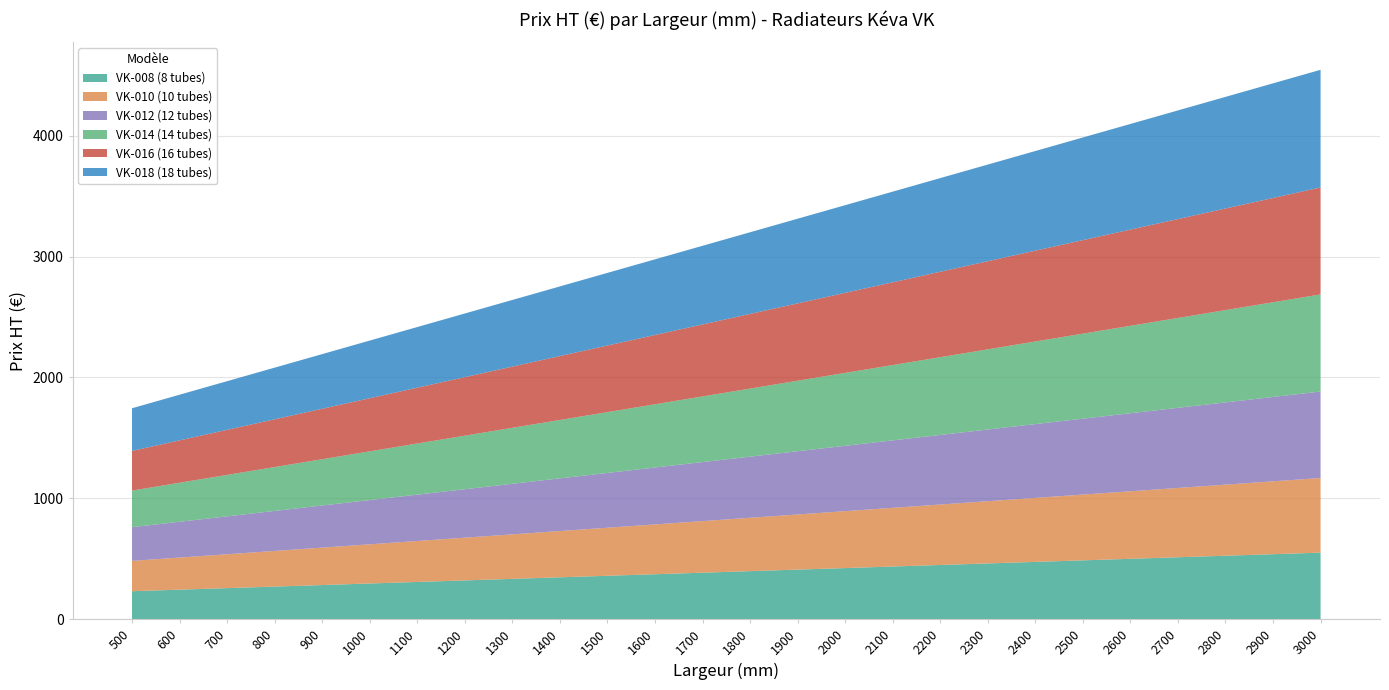

Reading left to right, extract all data points from this chart.

VK-008 (8 tubes): 231.6	244.3	257.1	269.9	282.6	295.4	308.1	320.9	333.7	346.4	359.2	372.0	384.7	397.5	410.3	423.0	435.8	448.6	461.3	474.1	486.8	499.6	512.4	525.1	537.9	550.6
VK-010 (10 tubes): 250.9	265.6	280.2	294.9	309.5	324.2	338.8	353.5	368.1	382.8	397.5	412.1	426.8	441.4	456.1	470.8	485.4	500.1	514.7	529.4	544.0	558.7	573.4	588.0	602.7	617.3
VK-012 (12 tubes): 278.5	296.0	313.4	330.9	348.4	365.8	383.3	400.8	418.2	435.7	453.1	470.6	488.1	505.5	523.0	540.5	557.9	575.4	592.9	610.3	627.8	645.2	662.7	680.2	697.6	715.1
VK-014 (14 tubes): 302.8	322.8	342.9	362.9	382.9	402.9	423.0	443.0	463.0	483.0	503.1	523.1	543.1	563.1	583.2	603.2	623.2	643.2	663.2	683.3	703.3	723.3	743.4	763.4	783.4	803.4
VK-016 (16 tubes): 328.1	350.4	372.6	394.9	417.2	439.4	461.7	483.9	506.2	528.5	550.7	573.0	595.3	617.5	639.8	662.0	684.3	706.6	728.8	751.1	773.4	795.6	817.9	840.1	862.4	884.7
VK-018 (18 tubes): 352.9	377.7	402.5	427.3	452.1	476.9	501.8	526.6	551.4	576.2	601.0	625.8	650.6	675.4	700.2	725.0	749.9	774.7	799.5	824.3	849.1	873.9	898.7	923.5	948.4	973.2